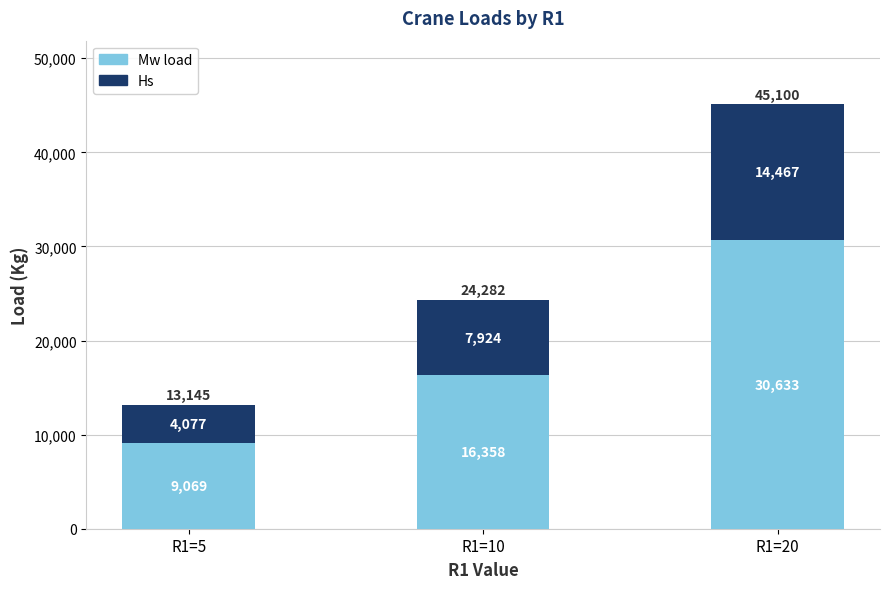

What value does the Mw load series have at R1=5?

9068.7